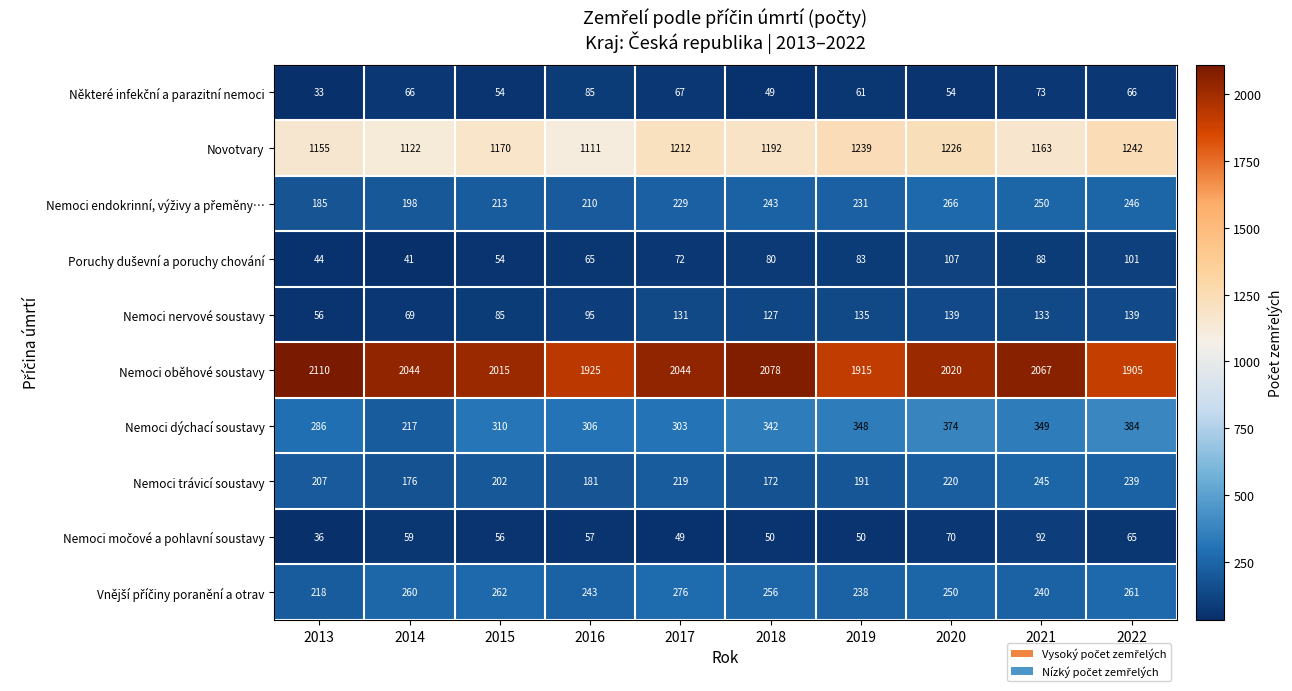

What is the maximum value shown in the chart?

2110